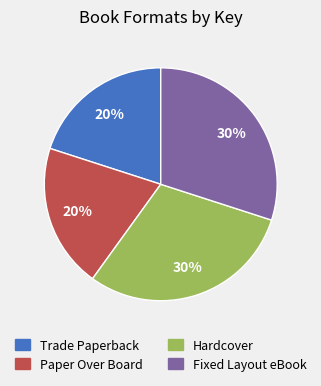

Which has a higher value, Trade Paperback or Hardcover?

Hardcover